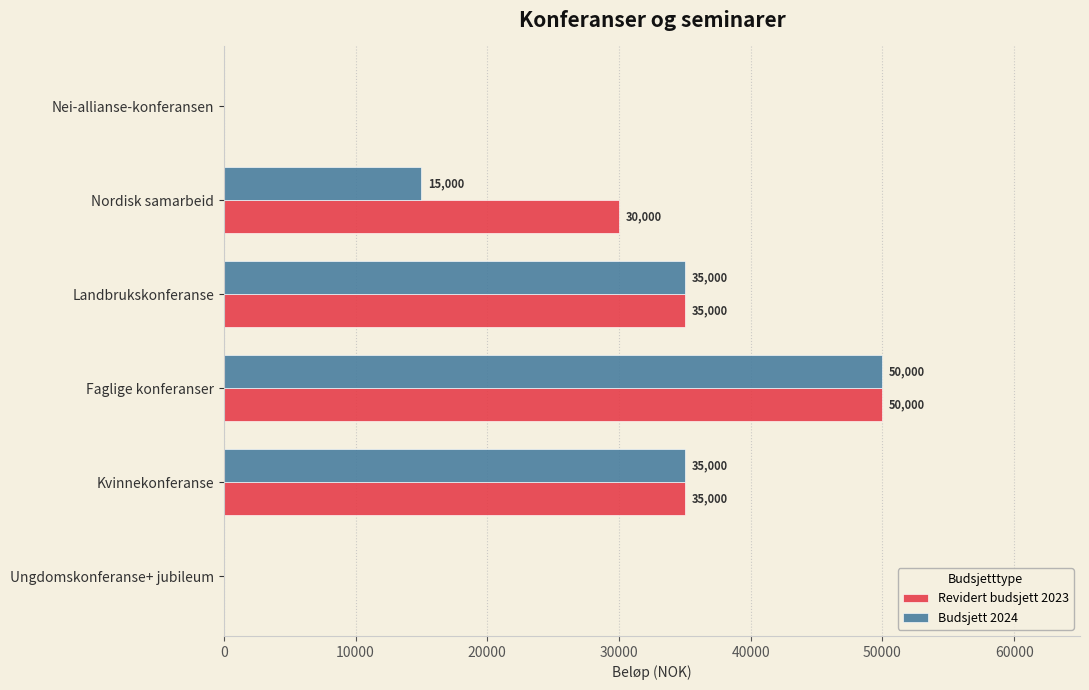

The Revidert budsjett 2023 series shows -15111 at Ungdomskonferanse+ jubileum. True or false?

False